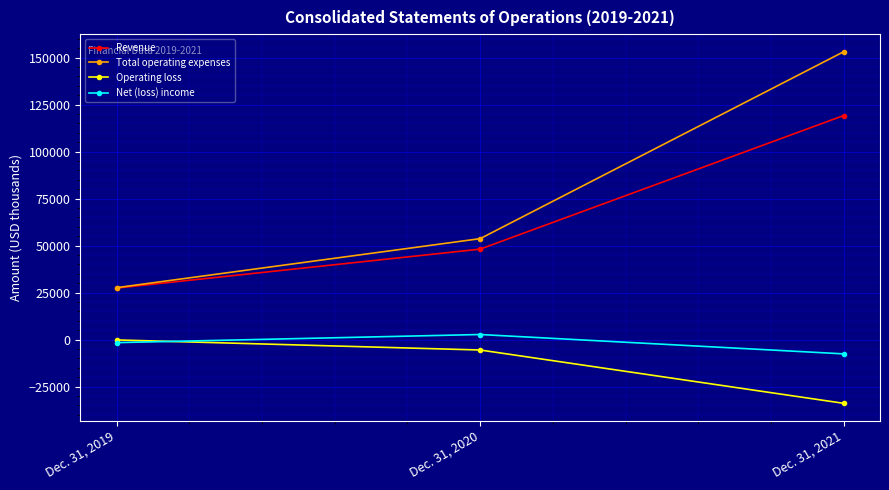

Reading right to left, what are all the values shown in this chart?

Revenue: Dec. 31, 2021=119156	Dec. 31, 2020=48087	Dec. 31, 2019=27371
Total operating expenses: Dec. 31, 2021=153096	Dec. 31, 2020=53662	Dec. 31, 2019=27591
Operating loss: Dec. 31, 2021=-33940	Dec. 31, 2020=-5575	Dec. 31, 2019=-220
Net (loss) income: Dec. 31, 2021=-7635	Dec. 31, 2020=2667	Dec. 31, 2019=-1657